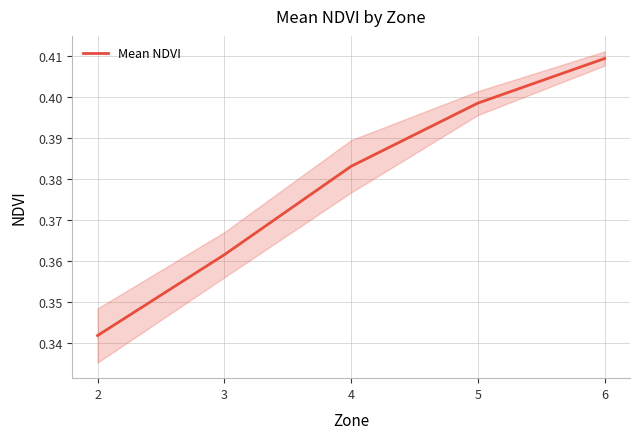

How many values are between 0 and 1?

5